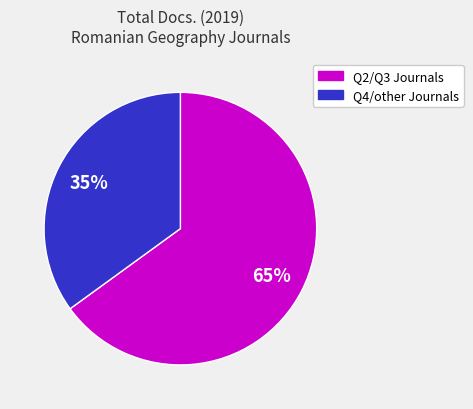

What is the largest slice in the pie chart?

Q2/Q3 Journals